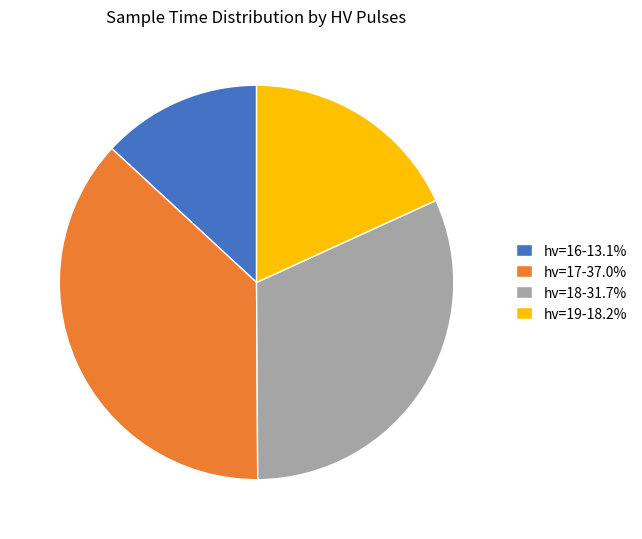

Count the number of slices in the pie.

4